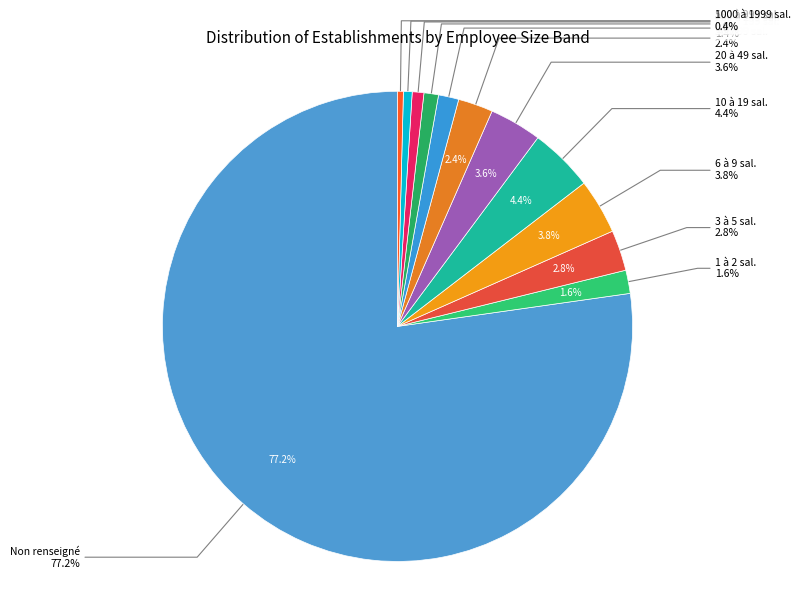

To the nearest percent, what portion does 01 represent?

2%